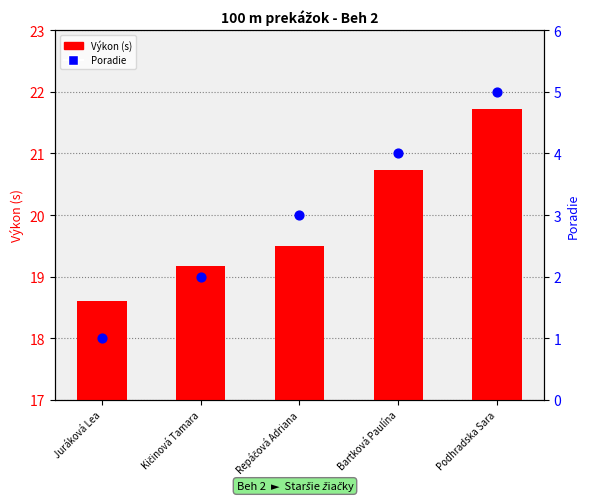

Which series reaches the minimum Y coordinate?

Poradie